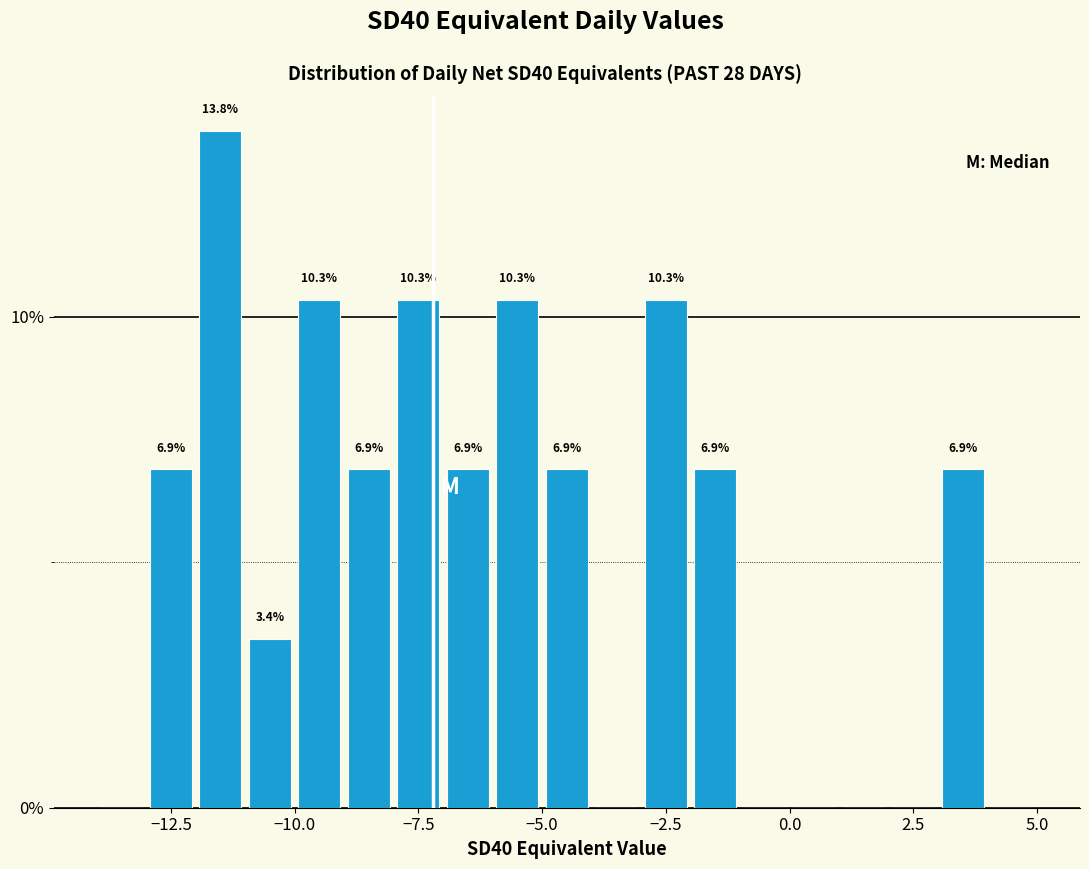

Around what value on the x-axis is the tallest bar? Give the approximate position of its centre, as read against the axis.

-11.5